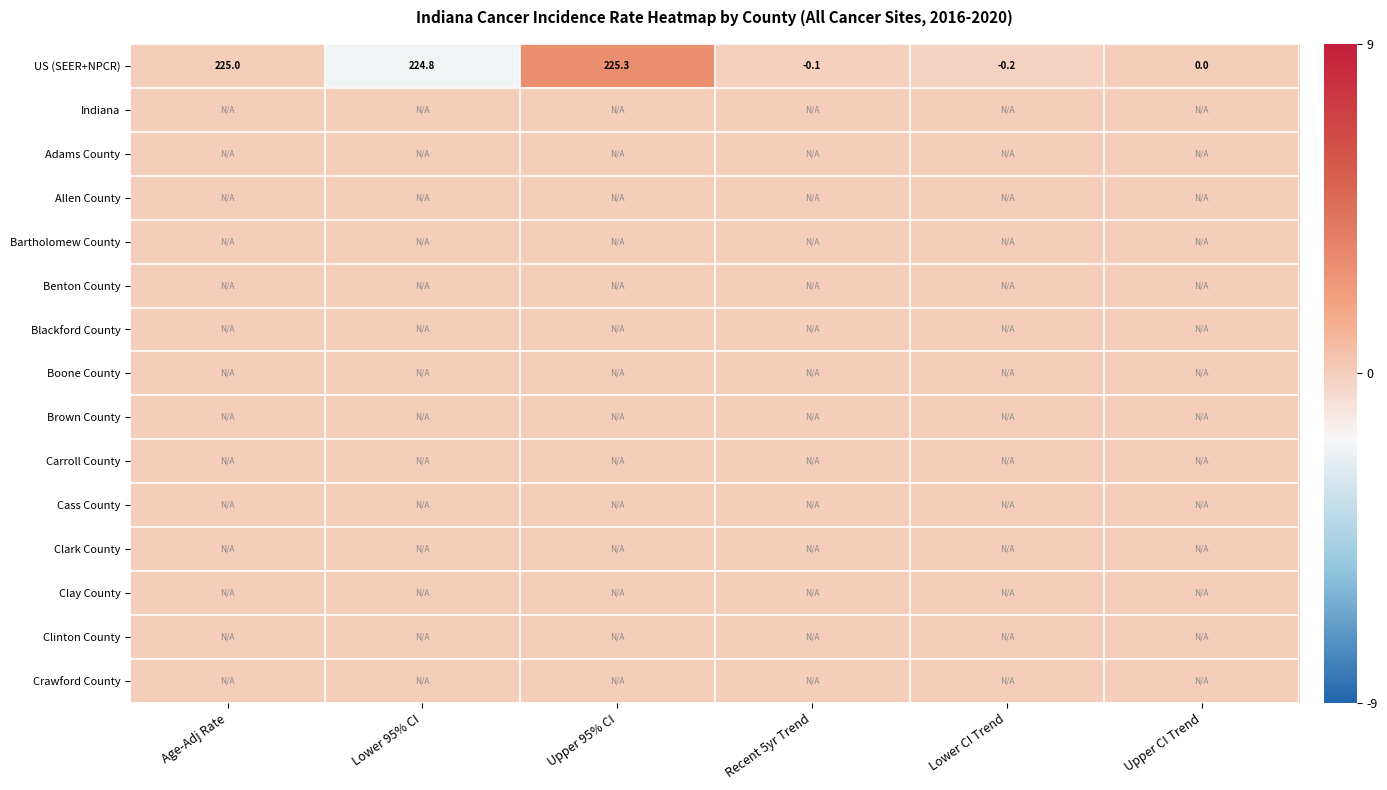

What is the average value of the US (SEER+NPCR) series?

112.5